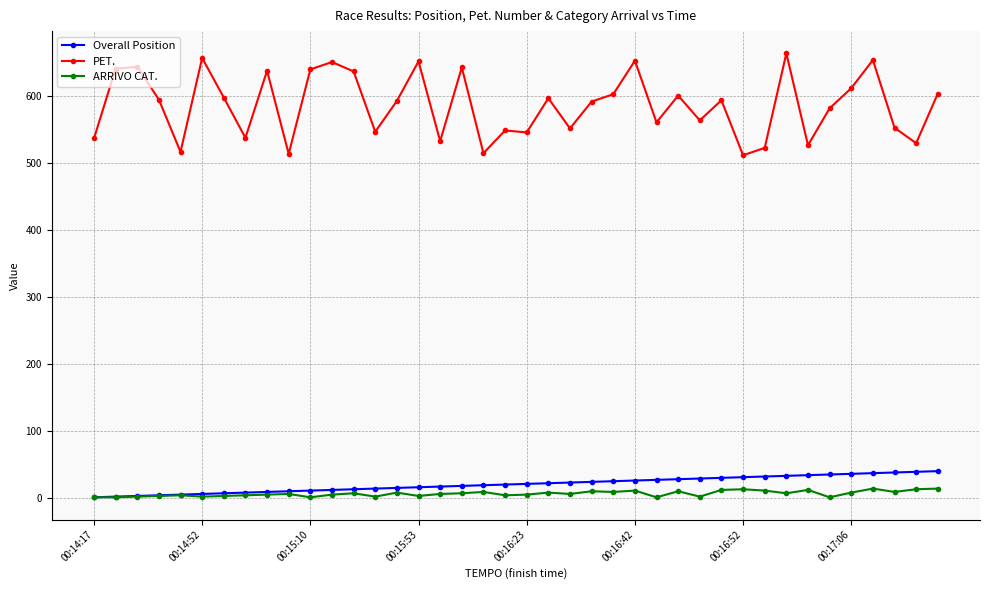

True or false: Overall Position and PET. cross at least once.

False